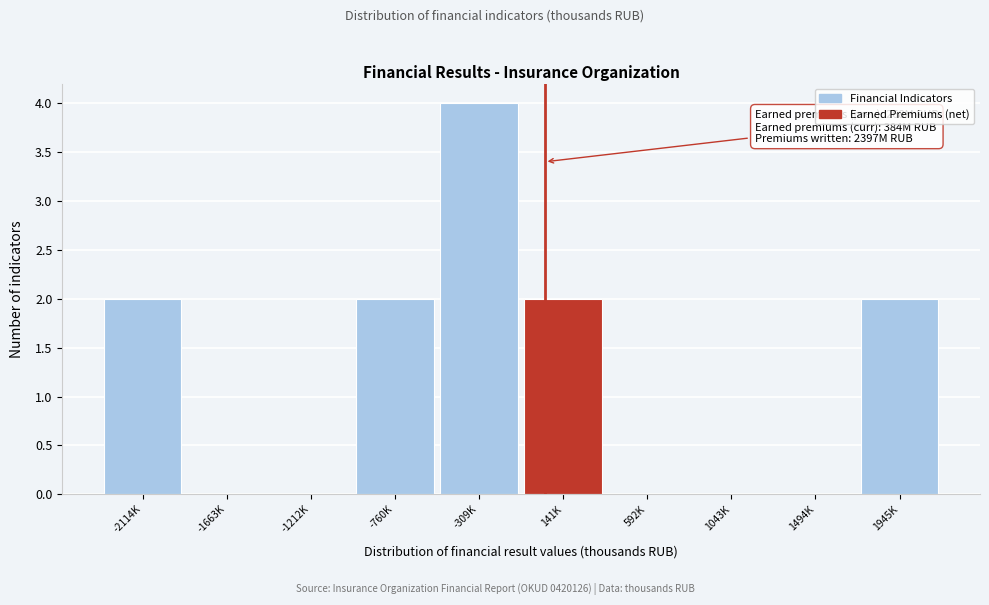

Reading left to right, transcribe all the data shown in this chart.

-2114K=2	-1663K=0	-1212K=0	-760K=2	-309K=4	141K=2	592K=0	1043K=0	1494K=0	1945K=2